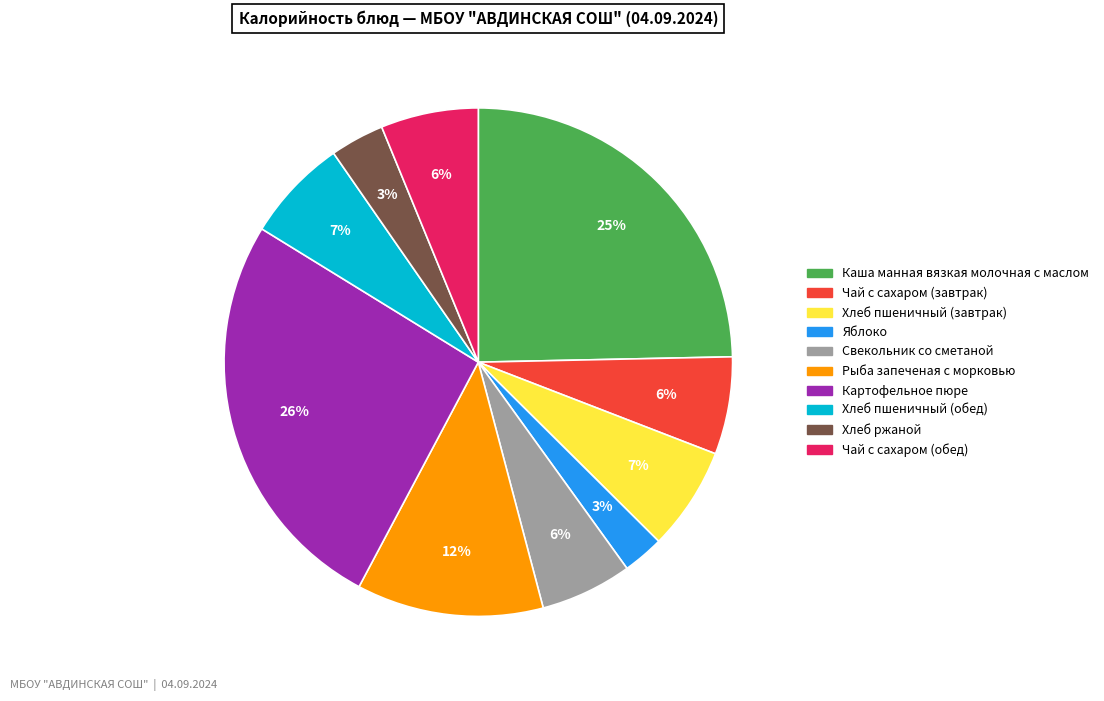

True or false: Чай с сахаром (обед) accounts for 1% of the total.

False